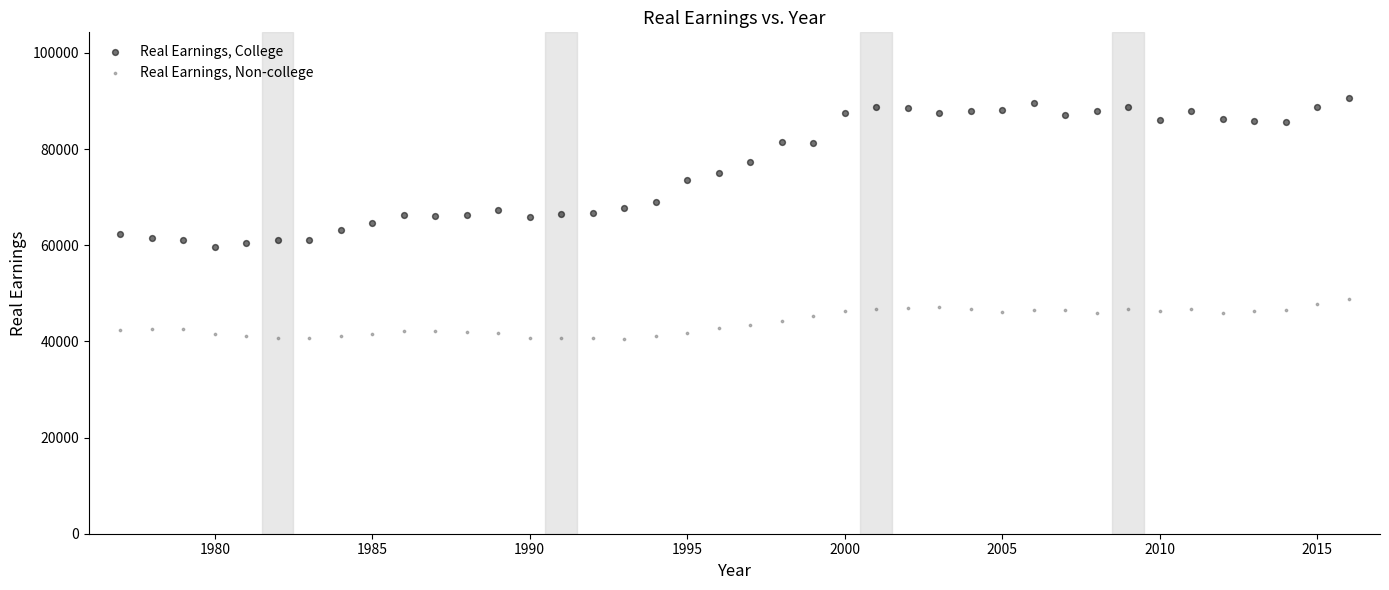

Across all data points, what is the range of Y values (max minus min)?

50220.5